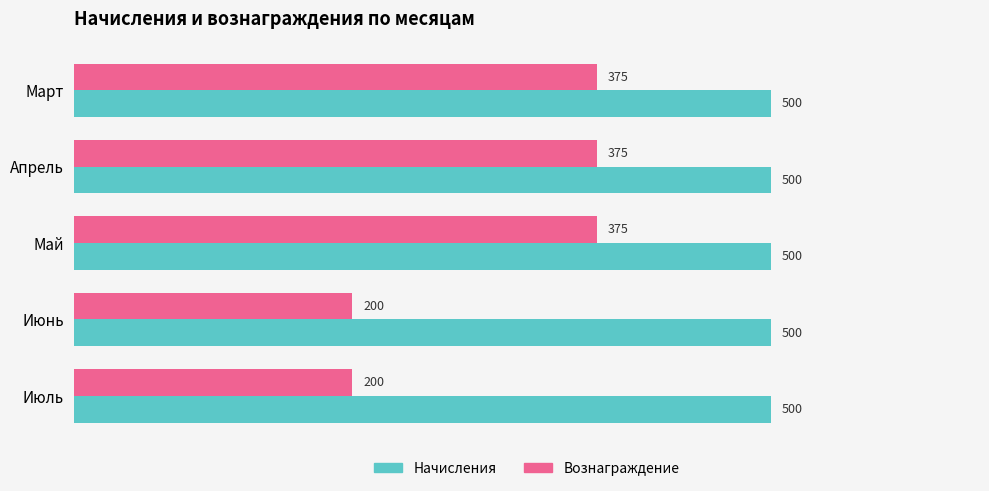

Which series has the largest total across all categories?

Начисления